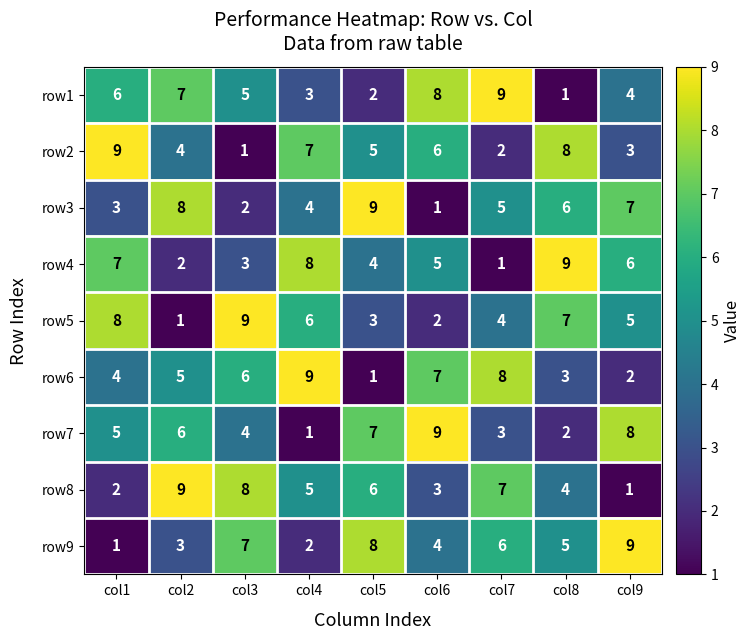

List the labels in order of row6 value, smallest first.

col5, col9, col8, col1, col2, col3, col6, col7, col4